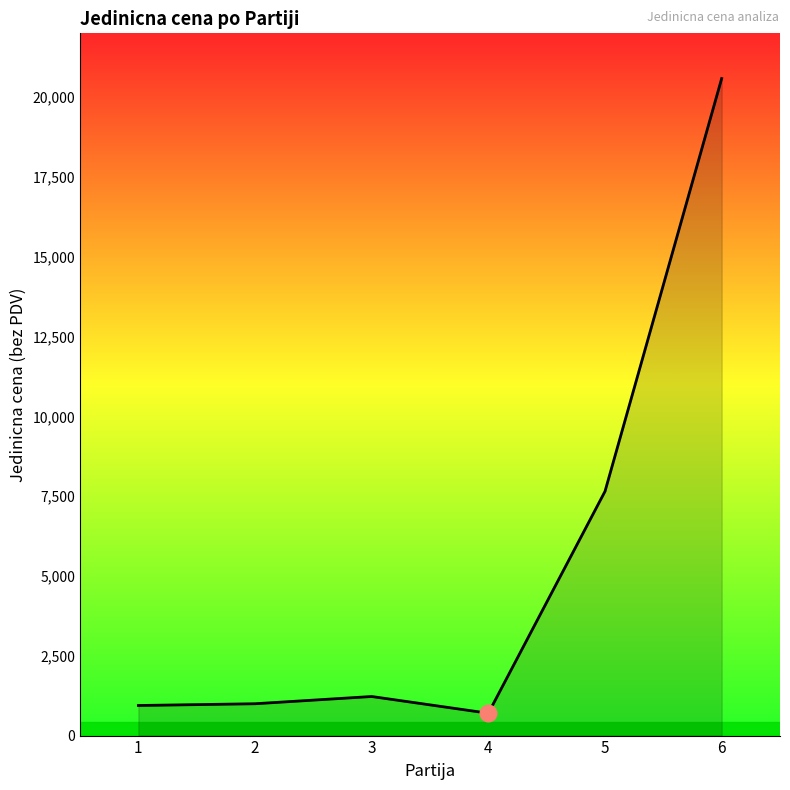

At which category does the chart reach its minimum across all series?

4